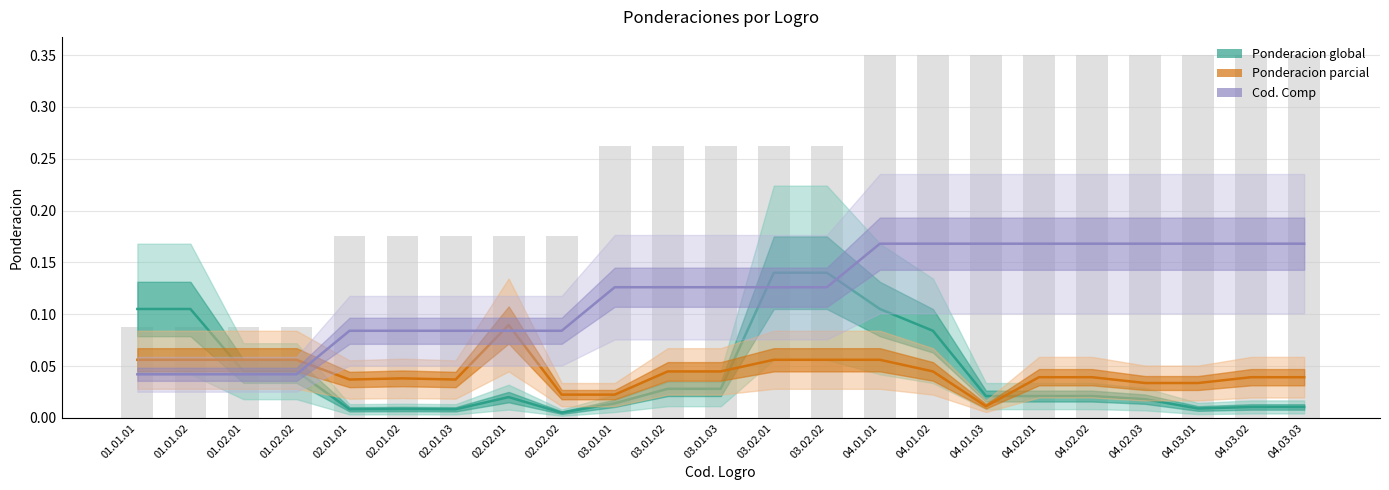

Which series has the widest spread of values?

Ponderacion global